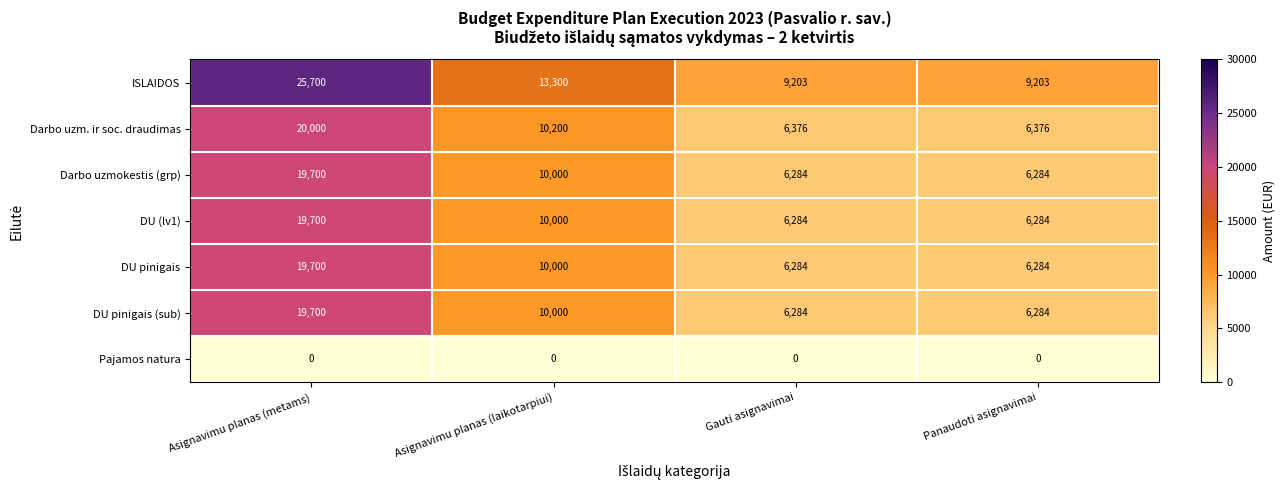

Count the DU (lv1) values in the range 6284 to 19700.

4